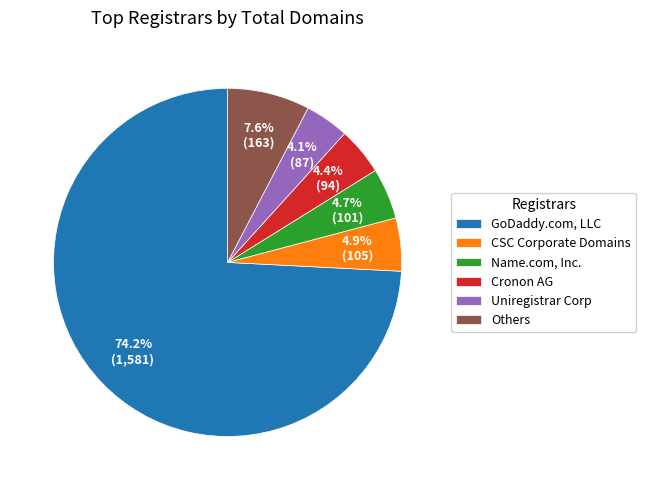

Which slice is the largest?

GoDaddy.com, LLC